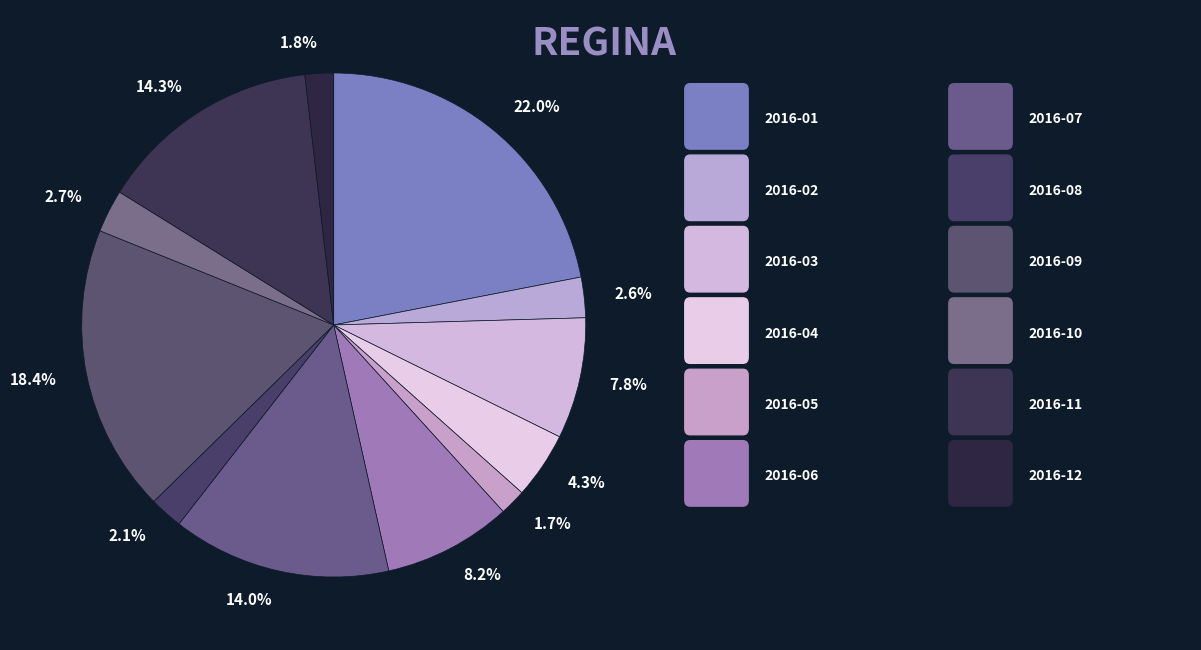

How much of the chart is everything except 1.7%?

98.3%